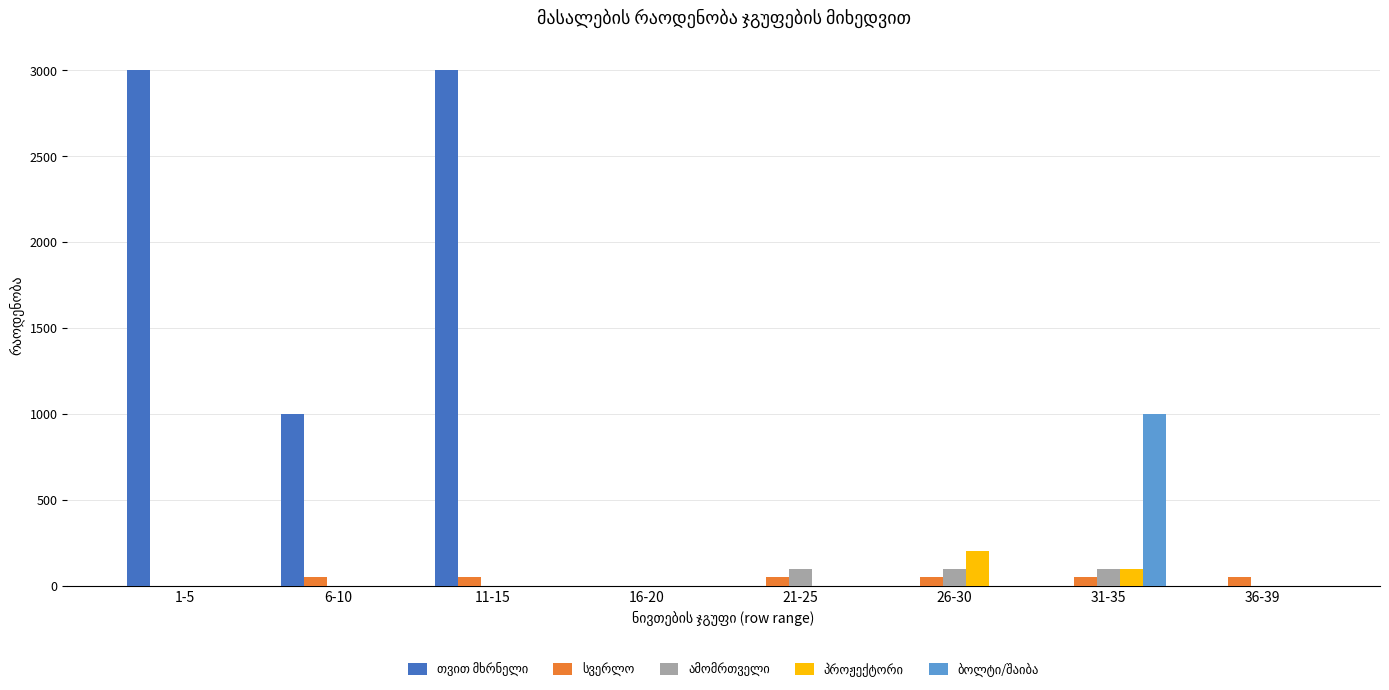

What is the greatest value displayed?

3000